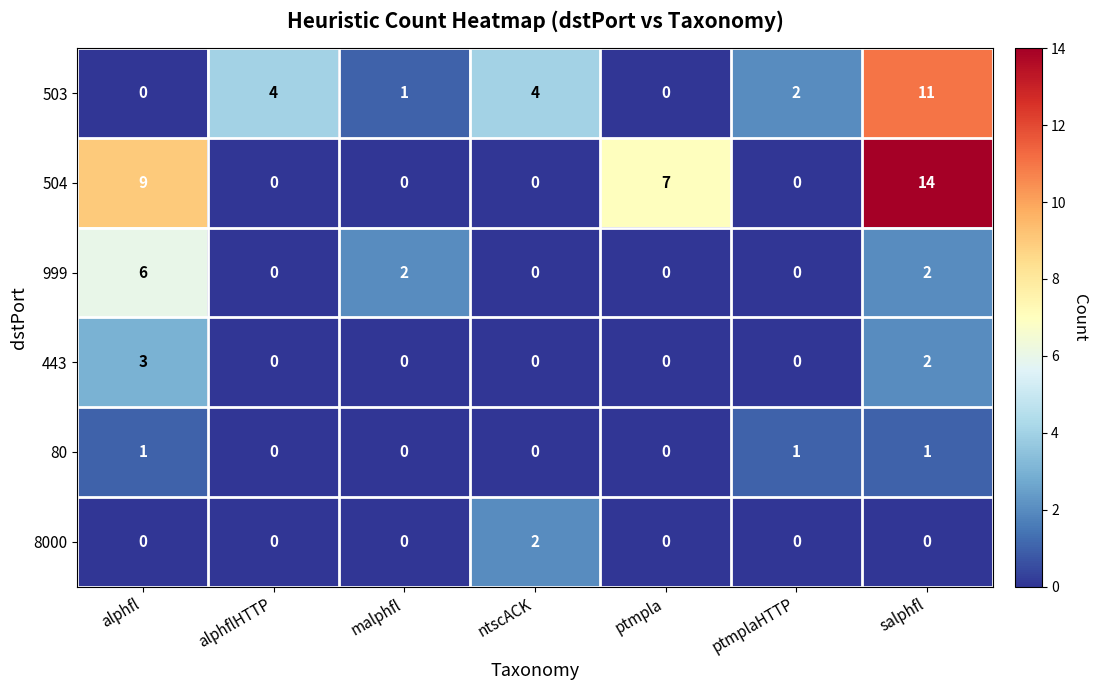

What is the difference between the maximum and minimum values in the 503 series?

11